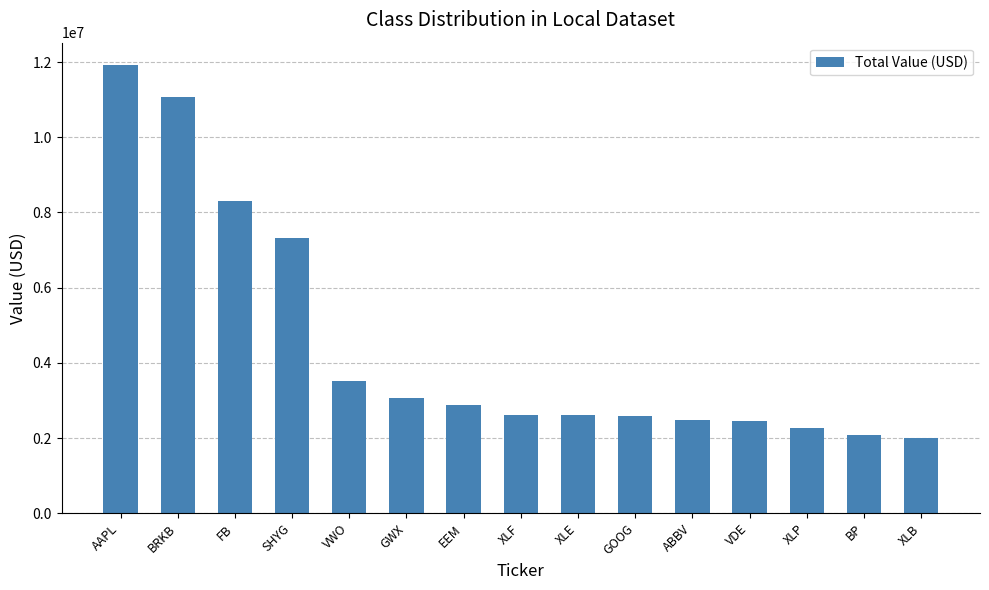

What is the change in value from FB to GOOG?

-5725000